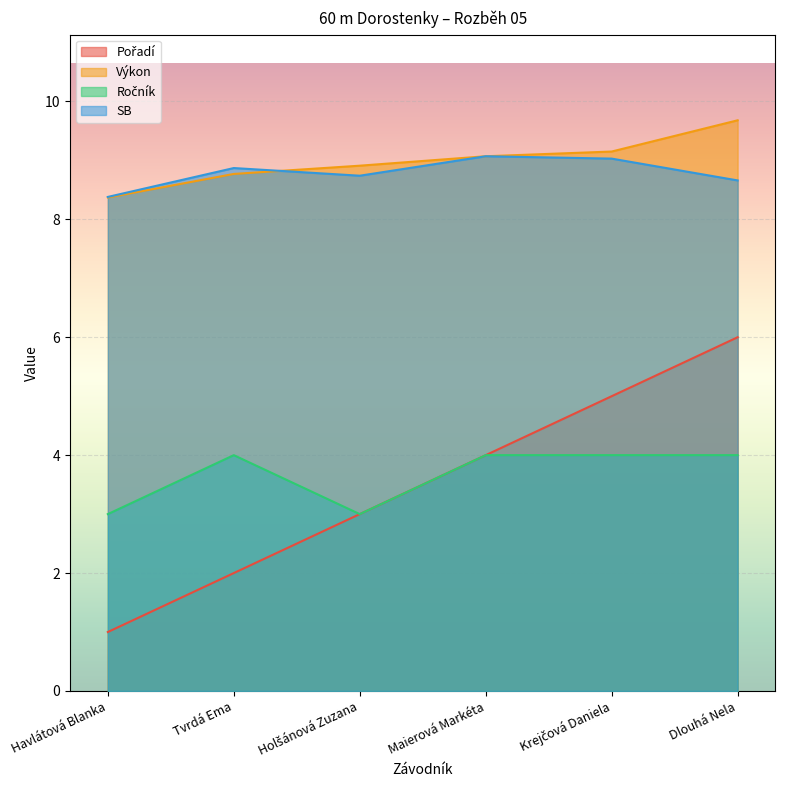

True or false: Pořadí and Ročník intersect in this chart.

False